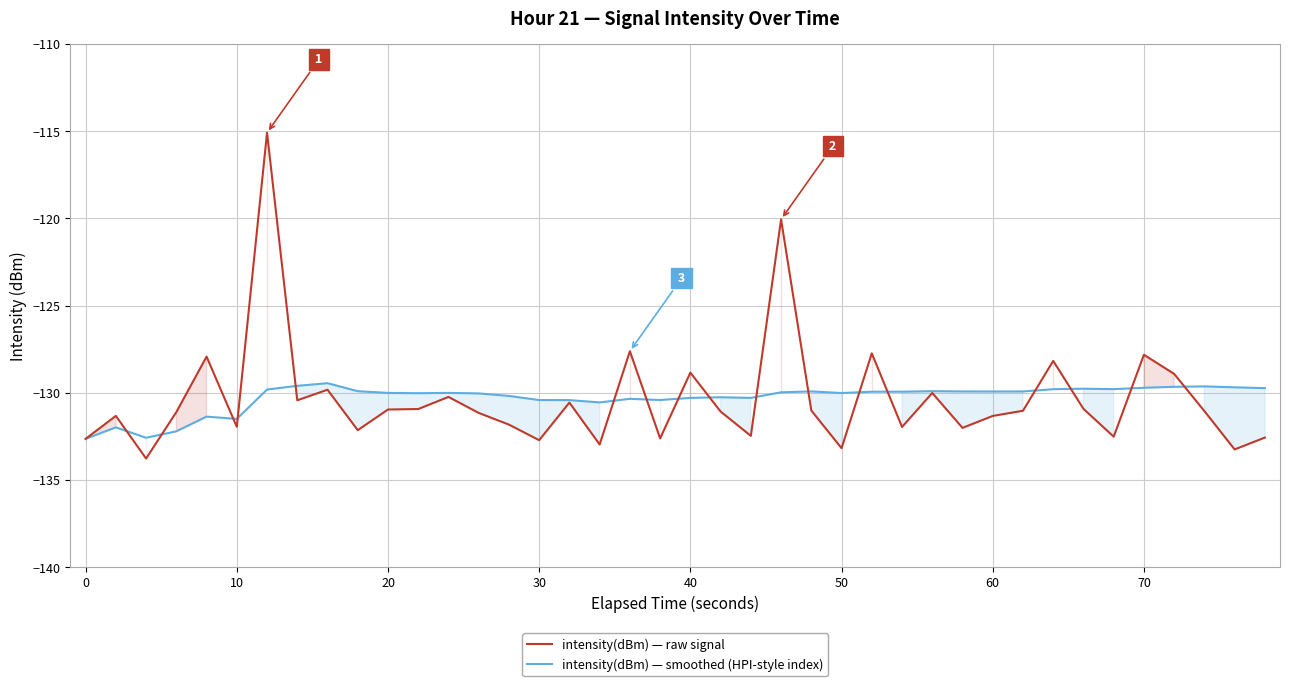

Rank the series by their average value, from lowest to highest.

intensity(dBm) — raw signal, intensity(dBm) — smoothed (HPI-style index)